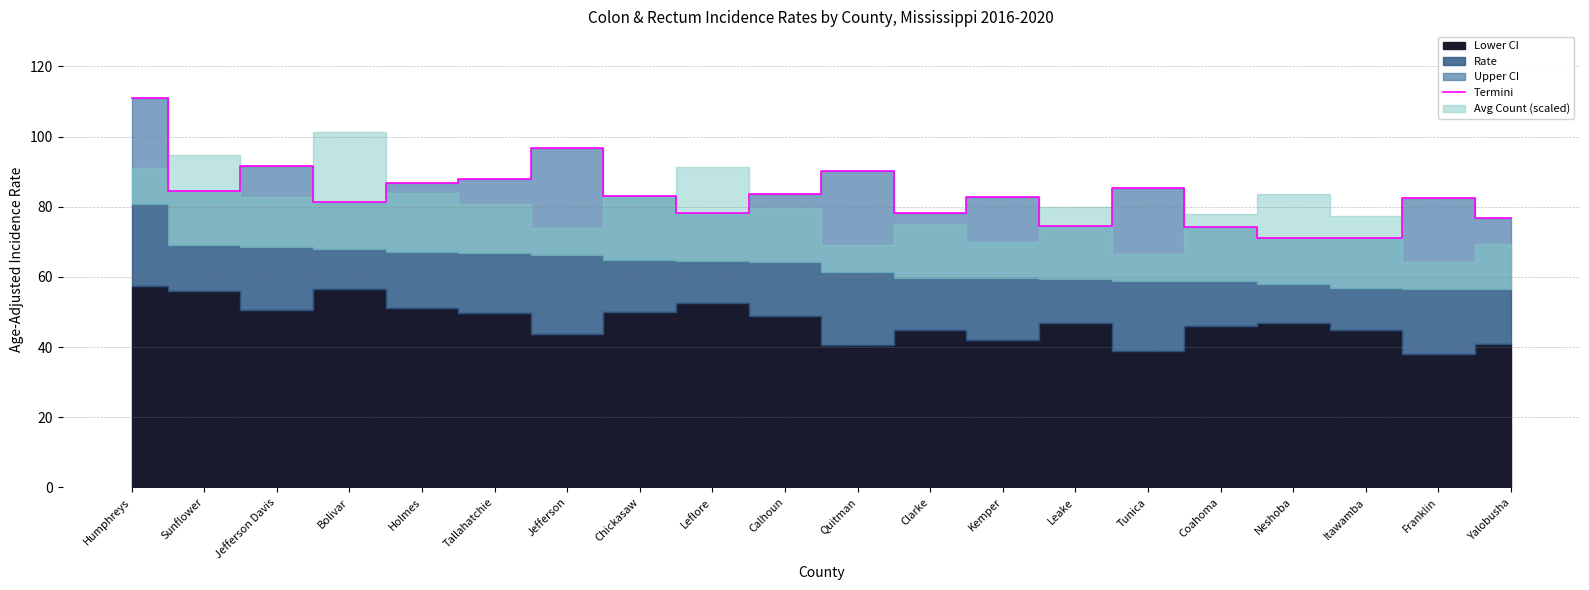

At which label is the value closest to 91?

Jefferson Davis